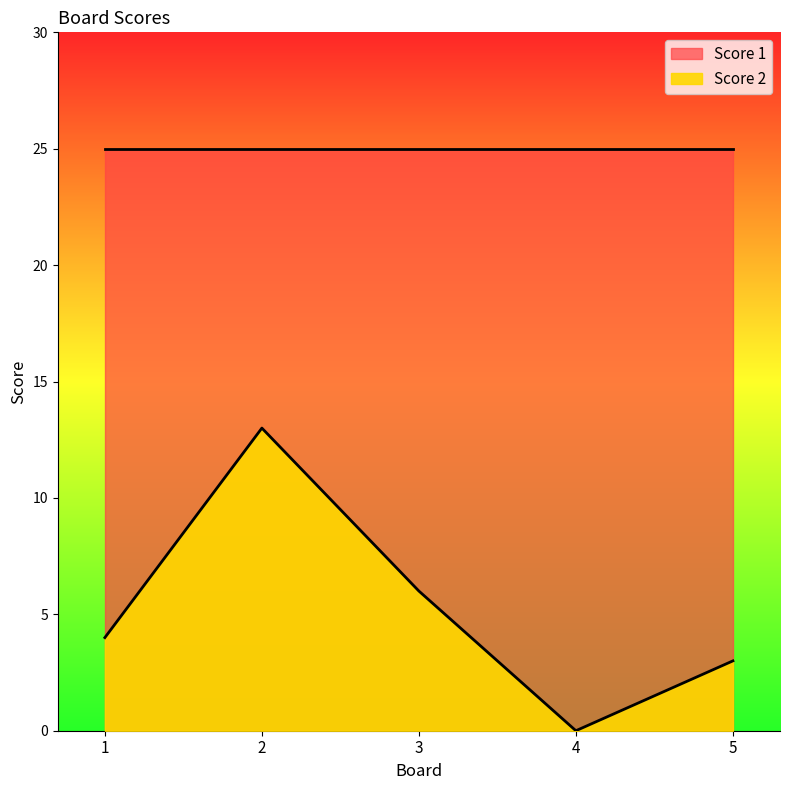

The chart shows a value of 0 at 4. True or false?

True